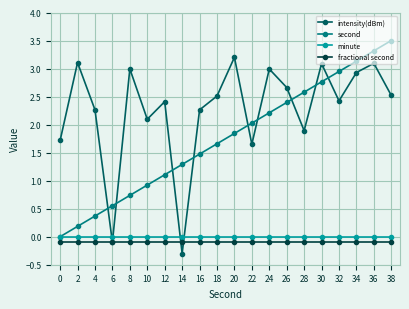

What is the sum of all second values?

35.0